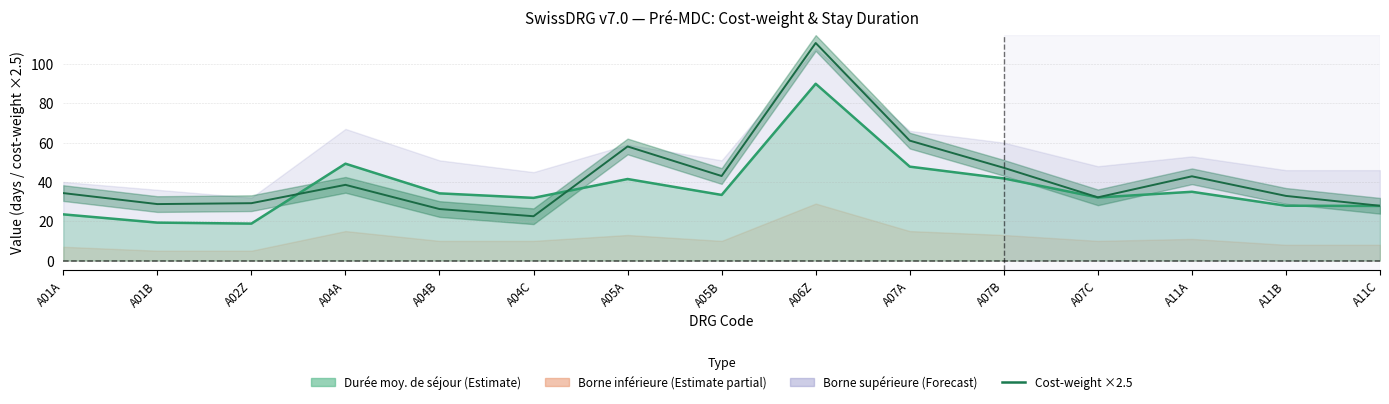

What is the average value of the cost_weight series?

16.9